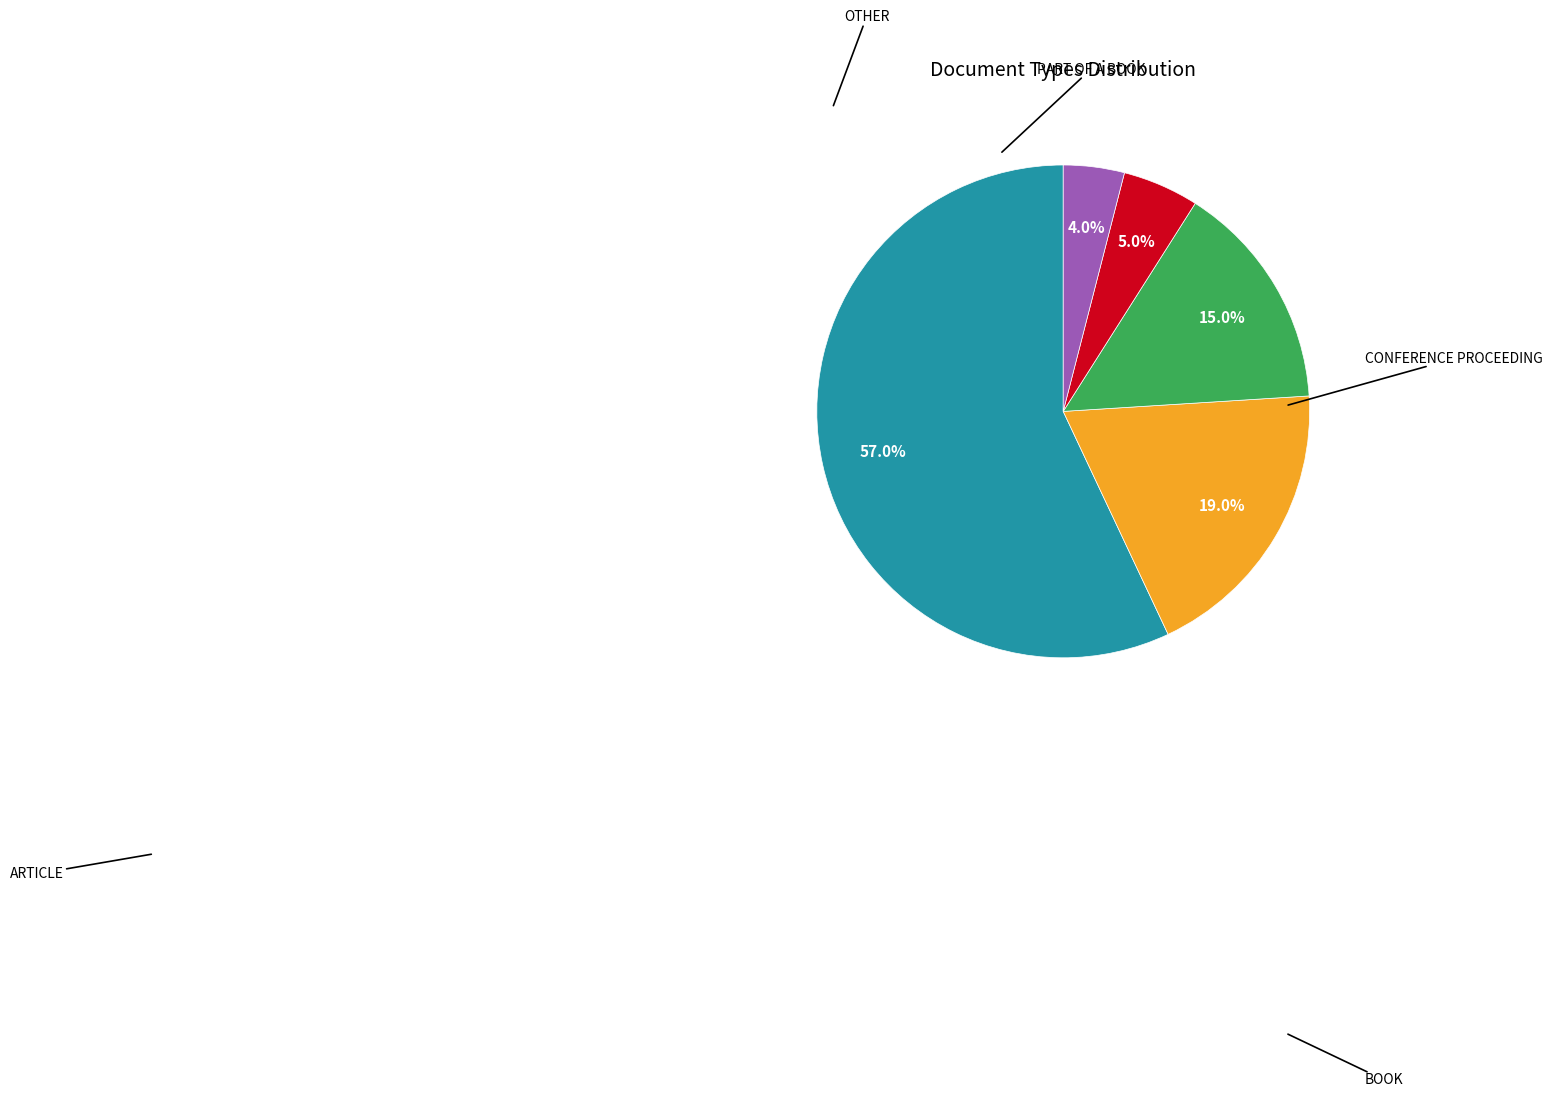

Rank the categories by value from highest to lowest.

Article, Book, Conference Proceeding, Part of a Book, Other